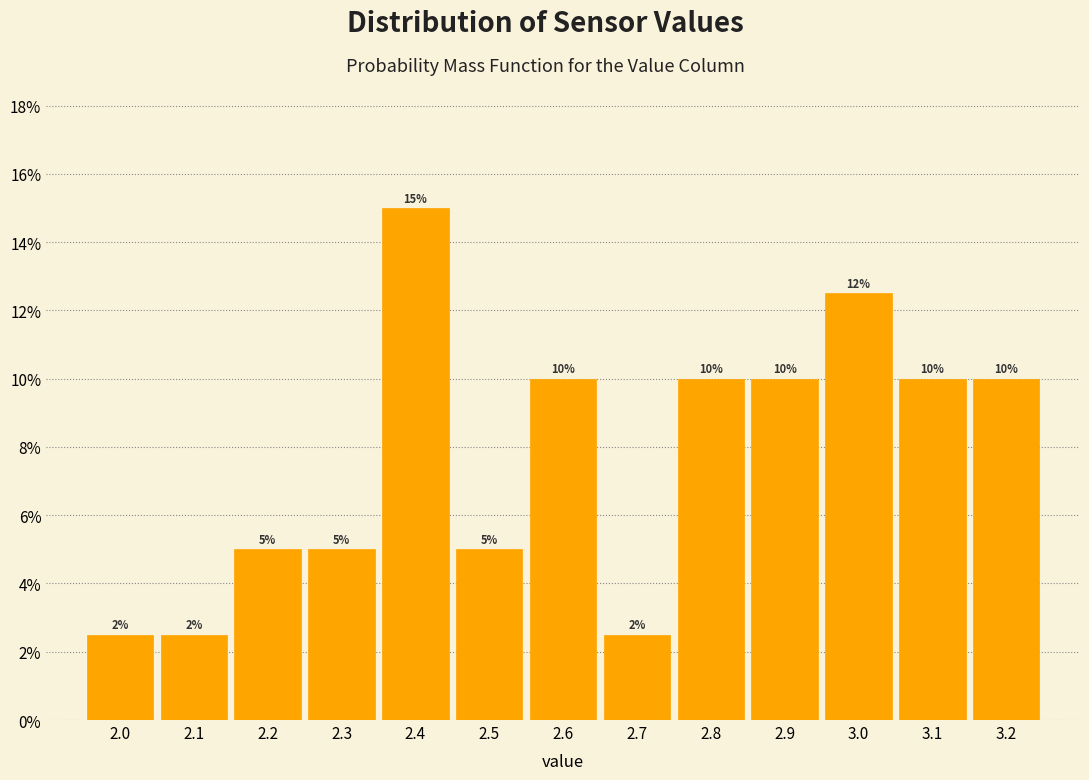

Over which range of the x-axis is the bar tallest?

2.35 to 2.45